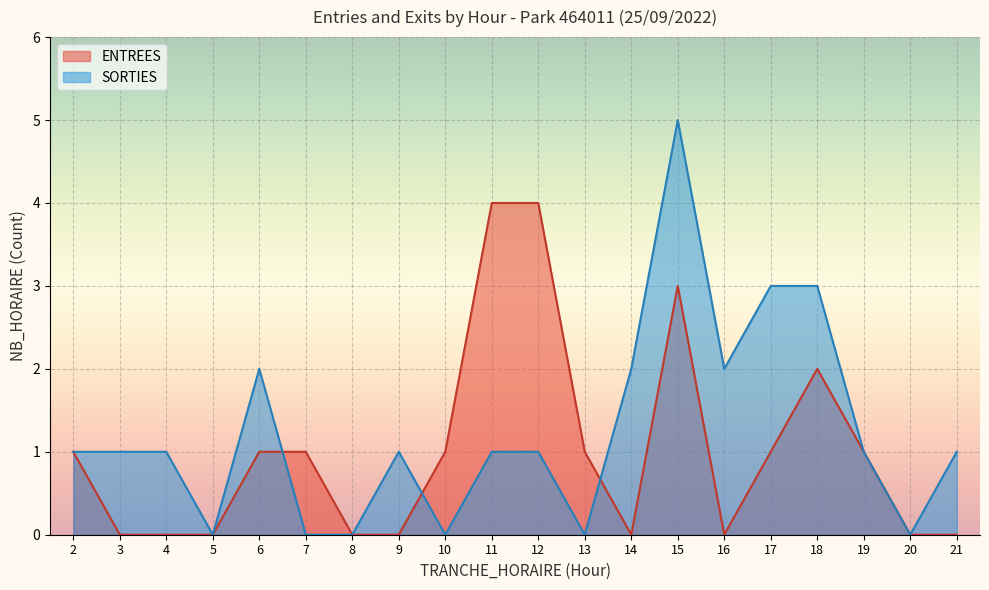

What is the difference between the SORTIES values at 21 and 6?

1